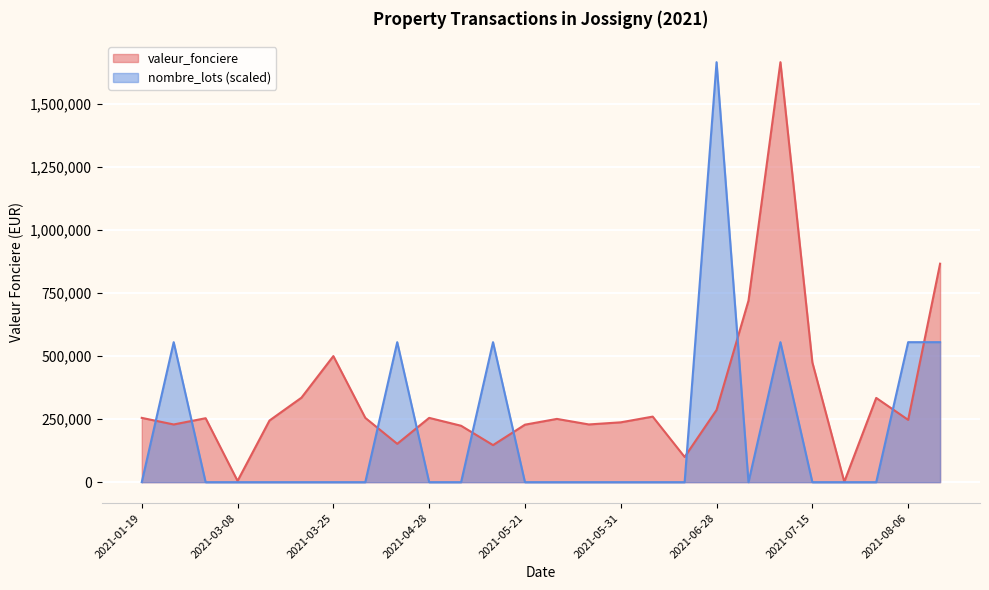

Which series has the widest spread of values?

nombre_lots